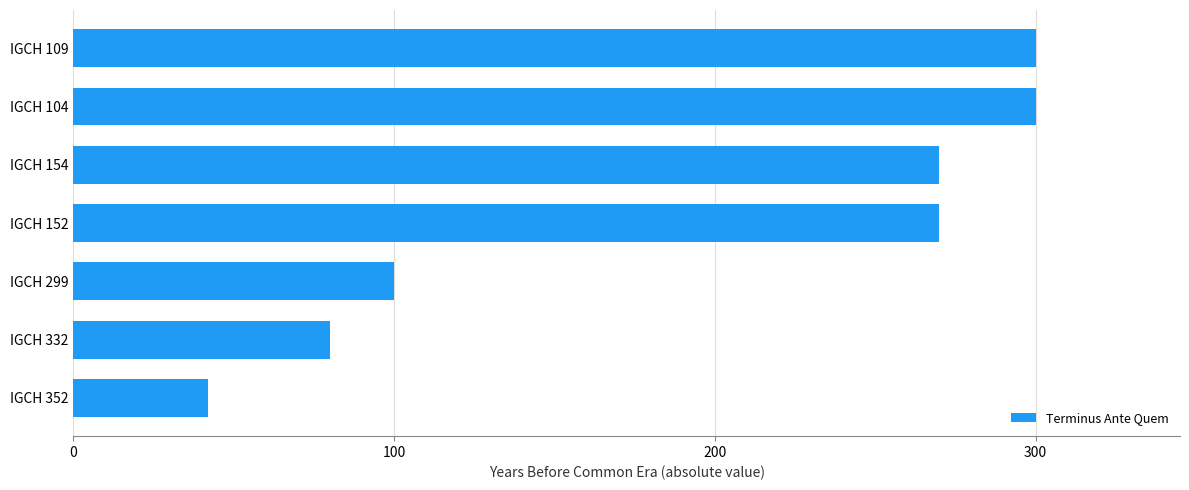

The value at IGCH 352 is 42. True or false?

True